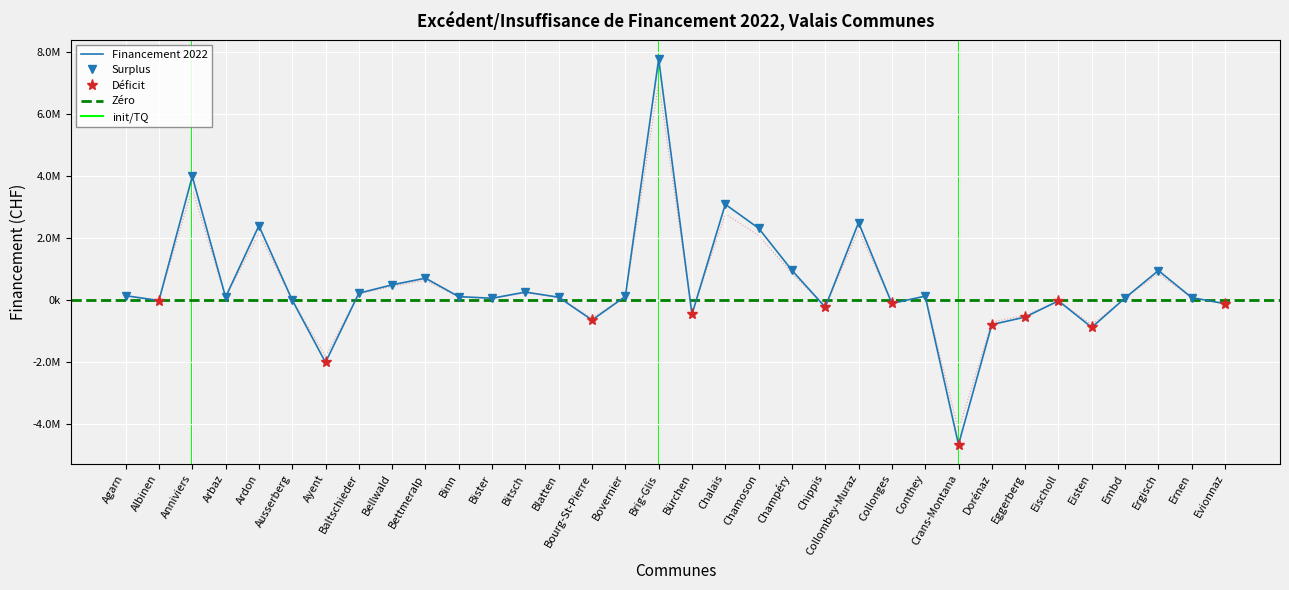

Reading right to left, transcribe all the data shown in this chart.

Evionnaz=-111147.1	Ernen=85531.6	Ergisch=958435.2	Embd=74294.2	Eisten=-875556.2	Eischoll=-18967.2	Eggerberg=-542472.0	Dorénaz=-784290.3	Crans-Montana=-4653865.1	Conthey=134352.7	Collonges=-103142.9	Collombey-Muraz=2506080.1	Chippis=-222243.2	Champéry=966453.4	Chamoson=2324753.9	Chalais=3095603.0	Bürchen=-452377.5	Brig-Glis=7781375.9	Bovernier=126302.2	Bourg-St-Pierre=-638632.1	Blatten=98118.2	Bitsch=264841.5	Bister=65708.3	Binn=117193.8	Bettmeralp=713107.4	Bellwald=498283.4	Baltschieder=227773.8	Ayent=-2005200.6	Ausserberg=7626.6	Ardon=2403677.6	Arbaz=103050.9	Anniviers=3995122.2	Albinen=-7784.6	Agarn=148006.1